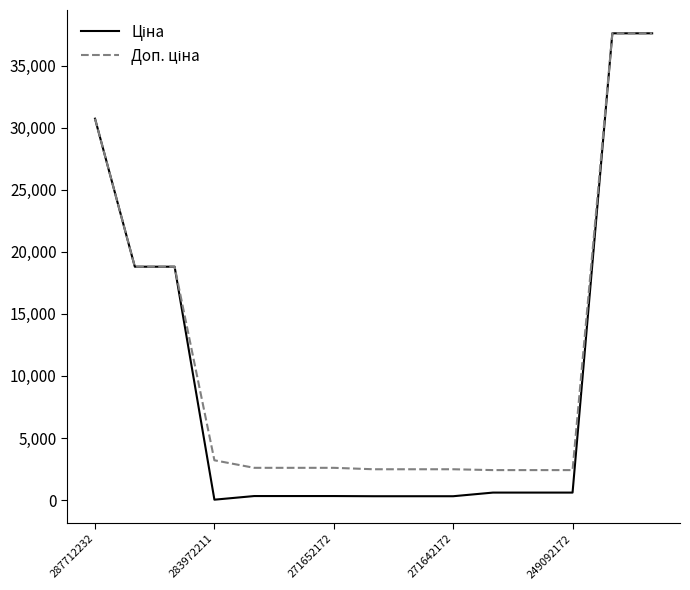

Does the chart have visible grid lines?

No